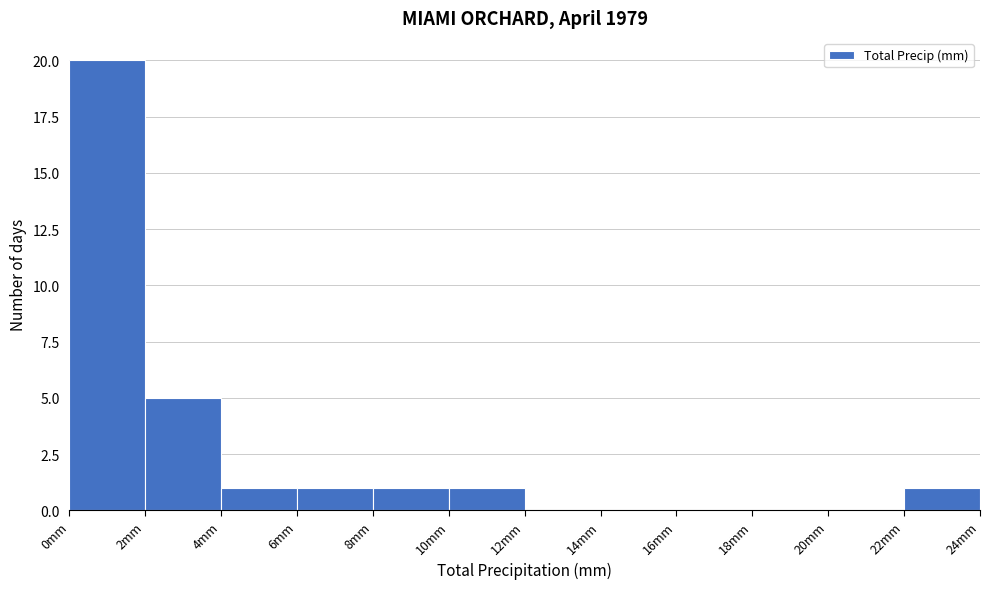

Reading left to right, list every bar in this chart as the range it spans on the x-axis followed by its height. The values are not printed on the chart, so give them approximately, as read against the axis.

0 to 2: 20
2 to 4: 5
4 to 6: 1
6 to 8: 1
8 to 10: 1
10 to 12: 1
12 to 14: 0
14 to 16: 0
16 to 18: 0
18 to 20: 0
20 to 22: 0
22 to 24: 1